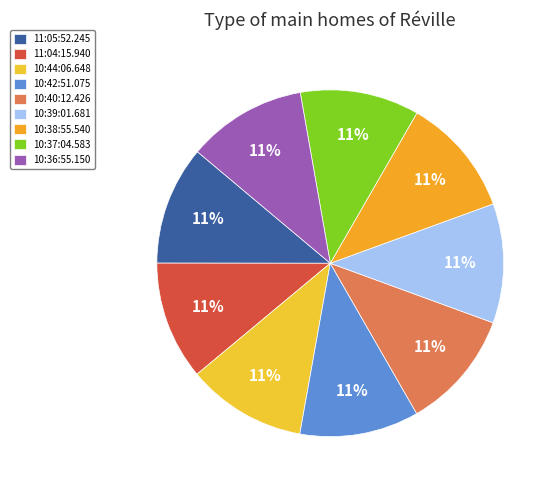

The 10:40:12.426 slice represents 11% of the pie. True or false?

True